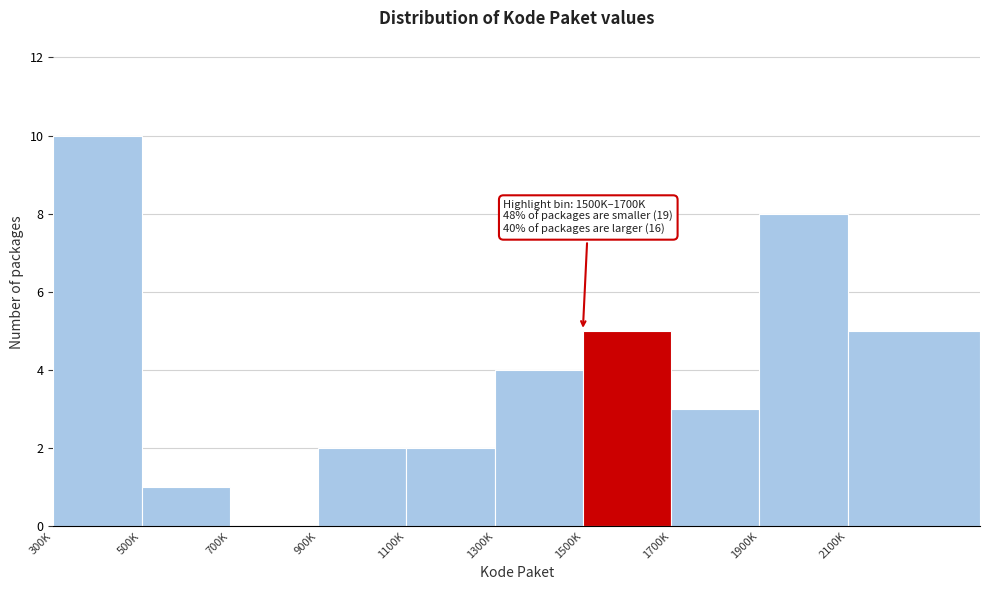

Reading left to right, extract all data points from this chart.

300K=10	500K=1	700K=0	900K=2	1100K=2	1300K=4	1500K=5	1700K=3	1900K=8	2100K=5